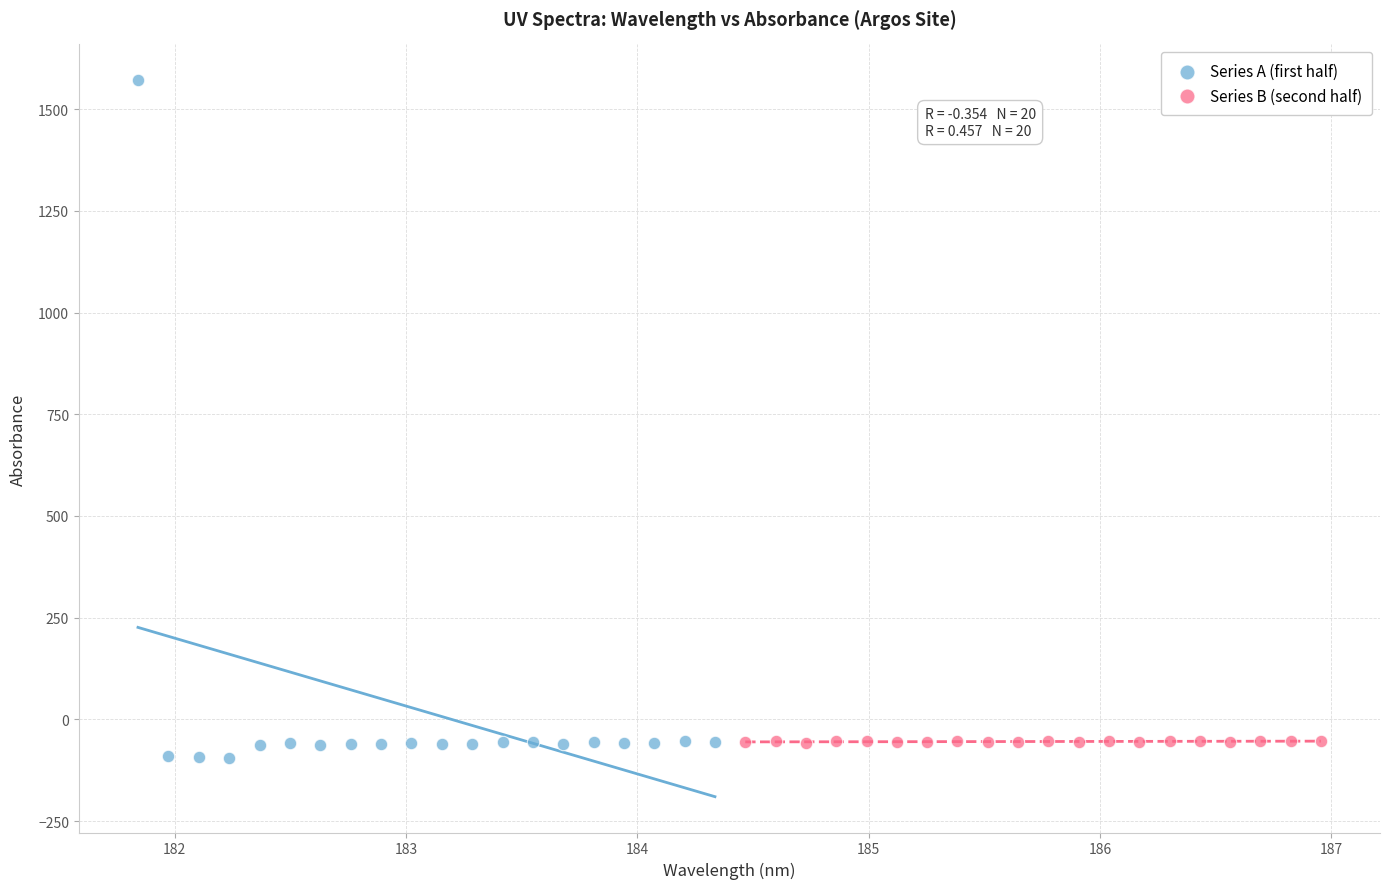

Which series contains the lowest Y value?

Series A (first half)